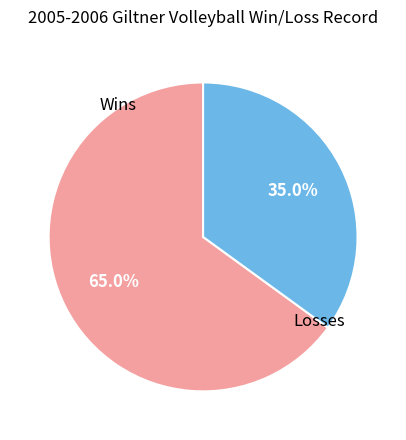

Is there any slice that represents more than half of the pie?

Yes